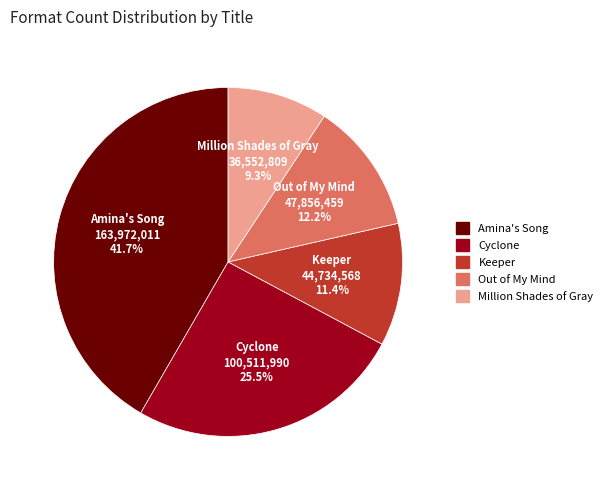

Rank the categories by value from lowest to highest.

Million Shades of Gray, Keeper, Out of My Mind, Cyclone, Amina's Song